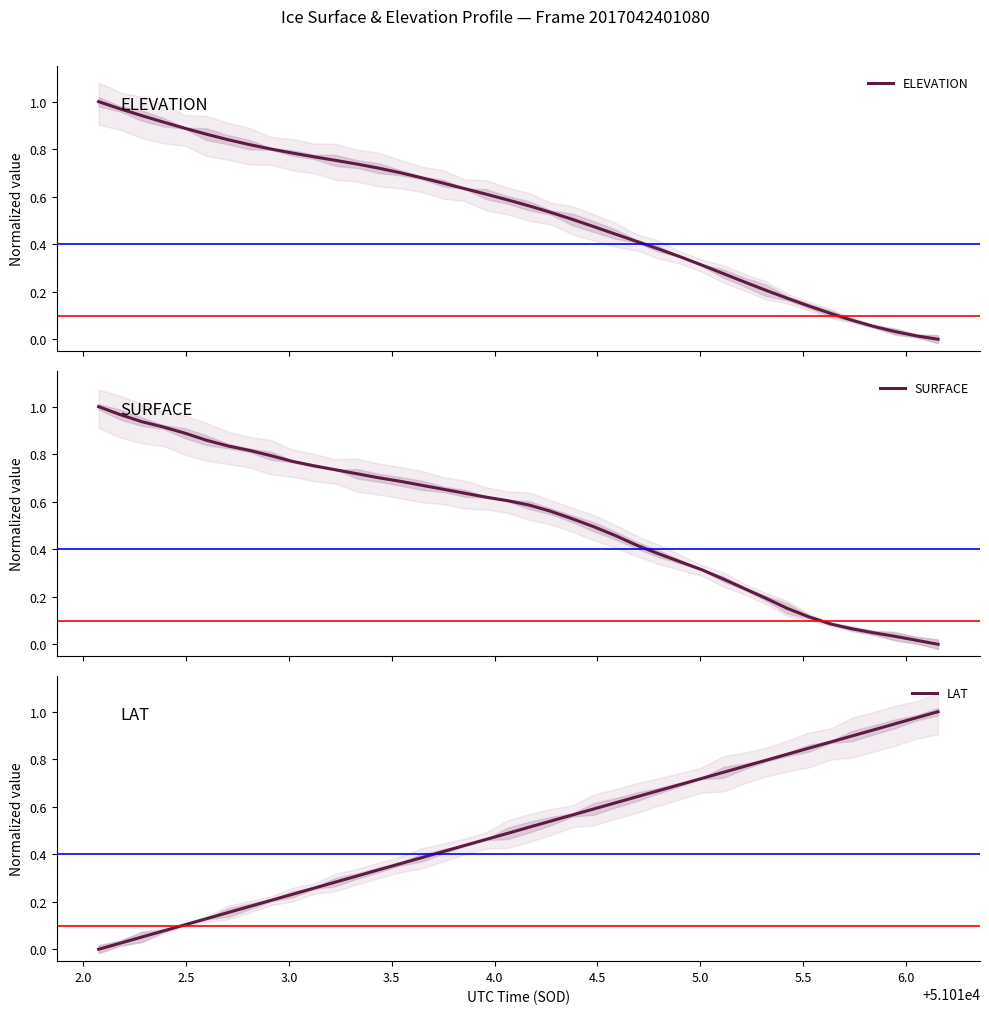

True or false: LAT has more than 1 points higher than both neighbors.

False